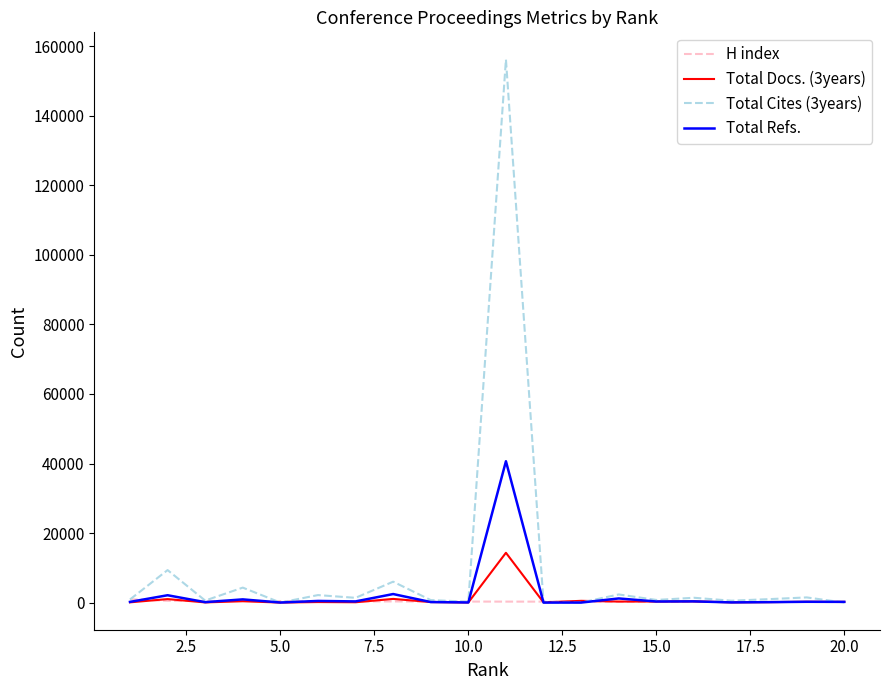

Which series has the largest total across all categories?

Total Cites (3years)